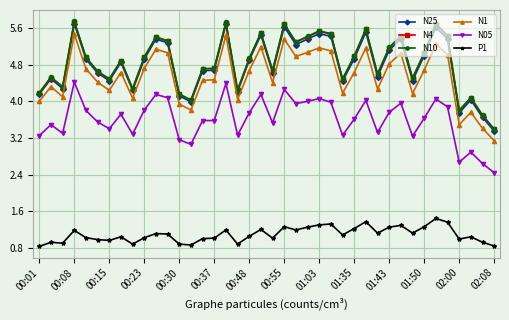

True or false: N10 and N1 cross at least once.

False